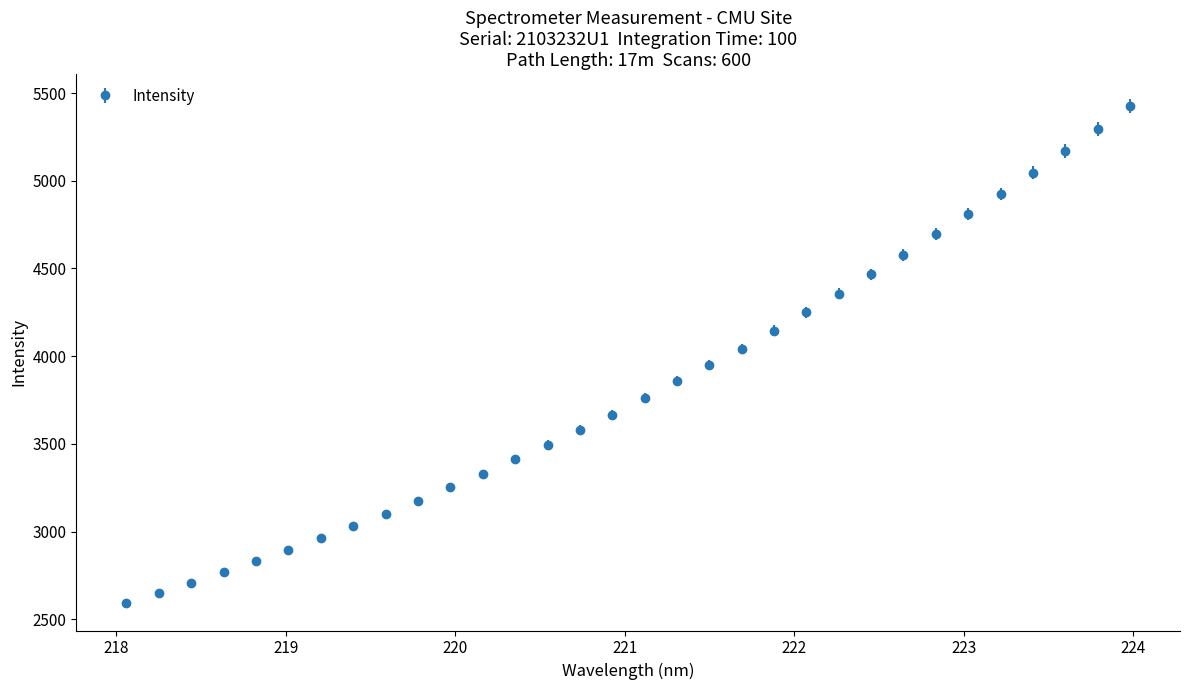

What is the difference between the second highest and second lowest values?

2645.7